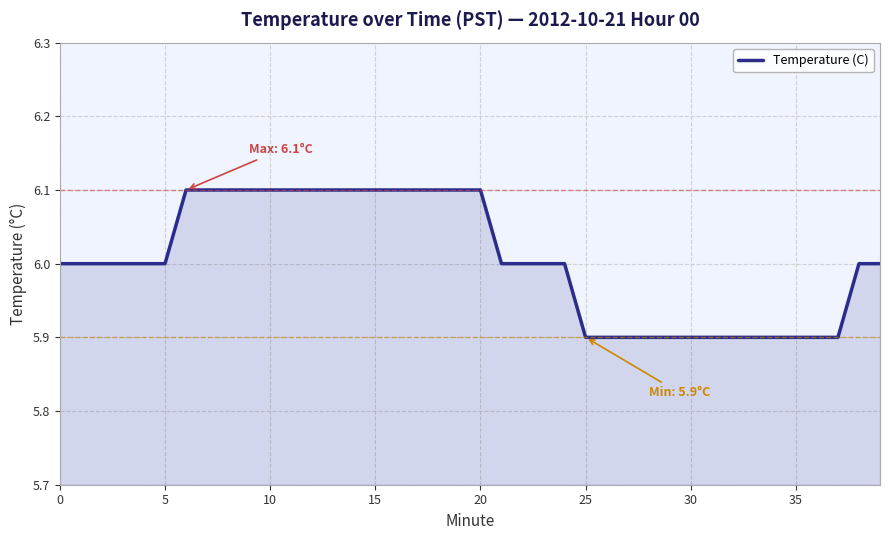

What is the maximum value shown in the chart?

6.1